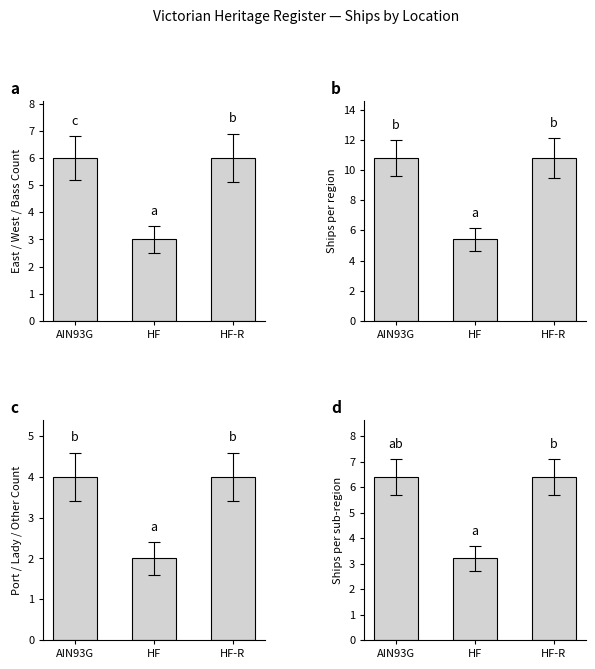

Between HF and HF-R, which is larger?

HF-R